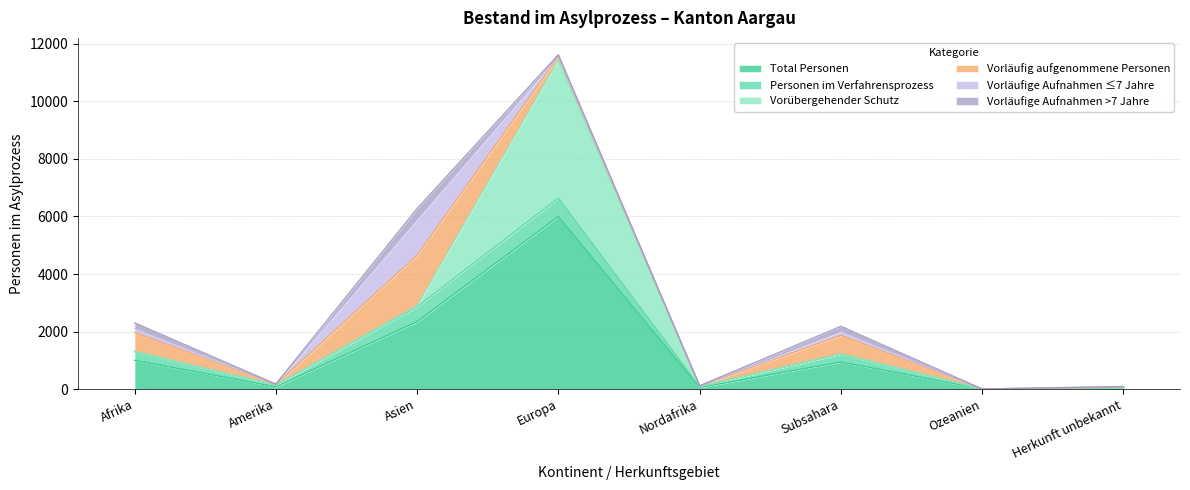

What position from the left is Afrika?

1